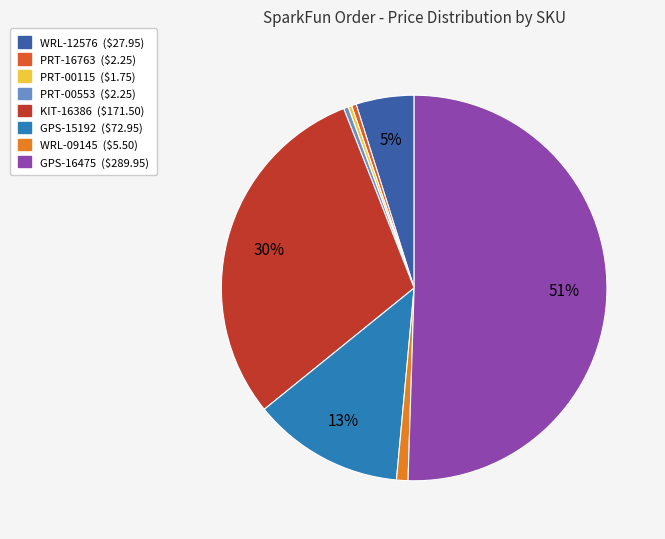

To the nearest percent, what is the difference between the WRL-12576 and KIT-16386 slice percentages?

25%